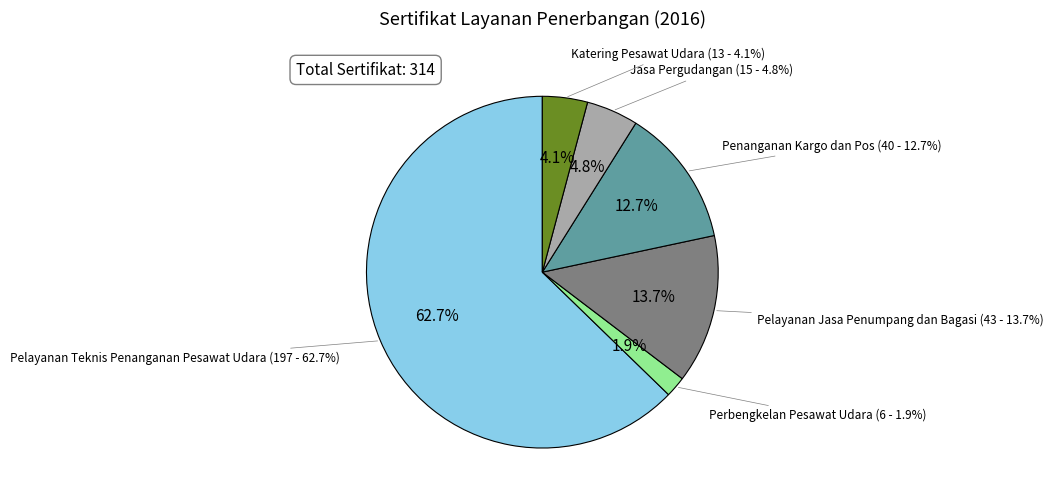

Rank the categories by value from highest to lowest.

Pelayanan Teknis Penanganan Pesawat Udara, Pelayanan Jasa Penumpang dan Bagasi, Penanganan Kargo dan Pos, Jasa Pergudangan, Katering Pesawat Udara, Perbengkelan Pesawat Udara